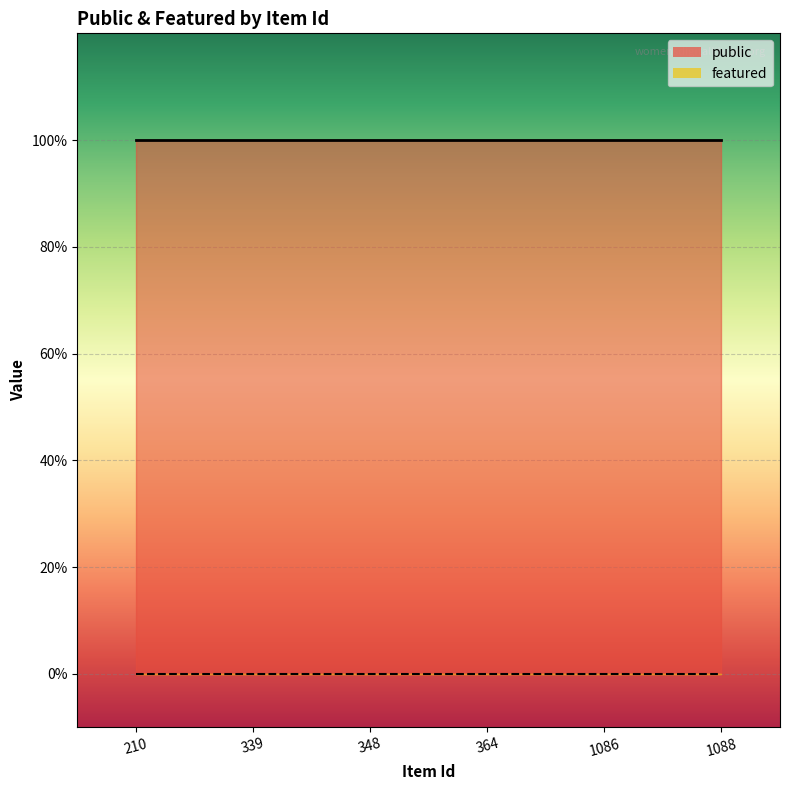

True or false: public has more than 2 points higher than both neighbors.

False